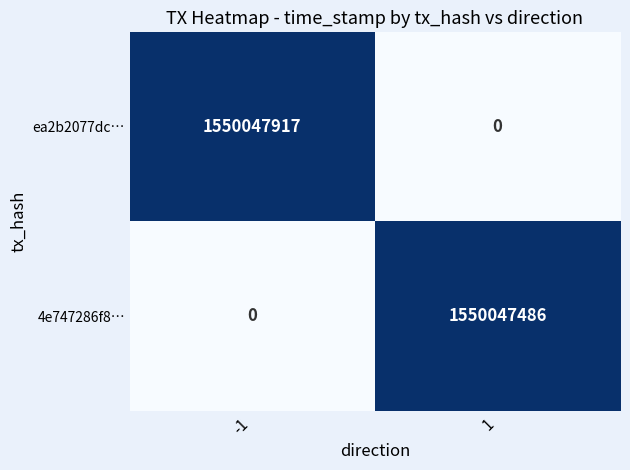

Is it true that 4e747286f8… equals -711352741 at -1?

False